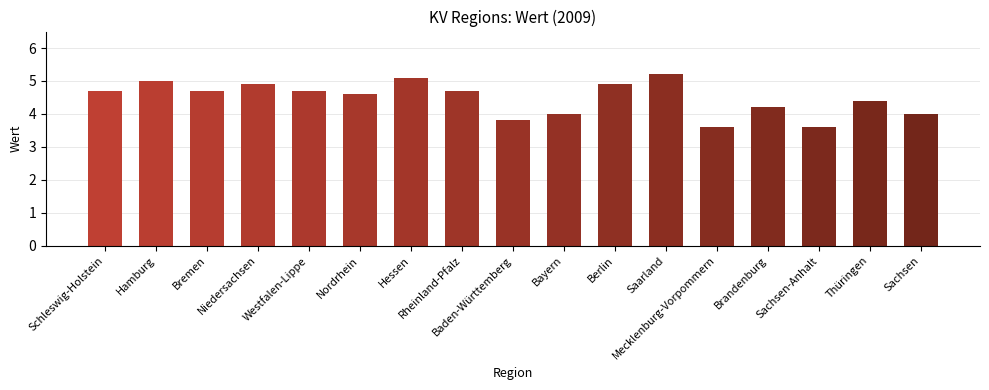

What is the difference between the values at Mecklenburg-Vorpommern and Bremen?

1.1